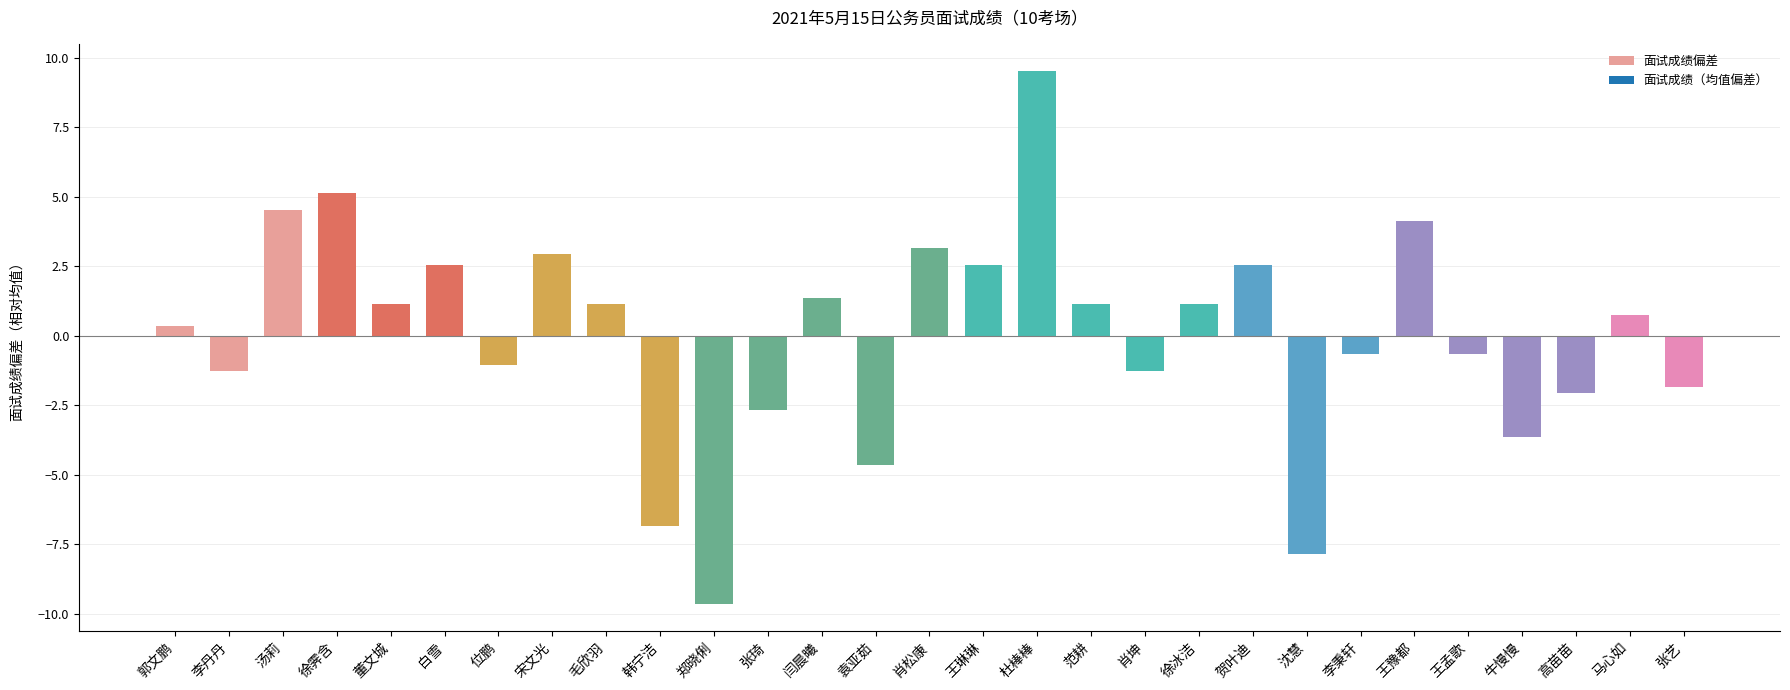

Reading left to right, transcribe all the data shown in this chart.

0.3	-1.3	4.5	5.1	1.1	2.5	-1.1	2.9	1.1	-6.9	-9.7	-2.7	1.3	-4.7	3.1	2.5	9.5	1.1	-1.3	1.1	2.5	-7.9	-0.7	4.1	-0.7	-3.7	-2.1	0.7	-1.9